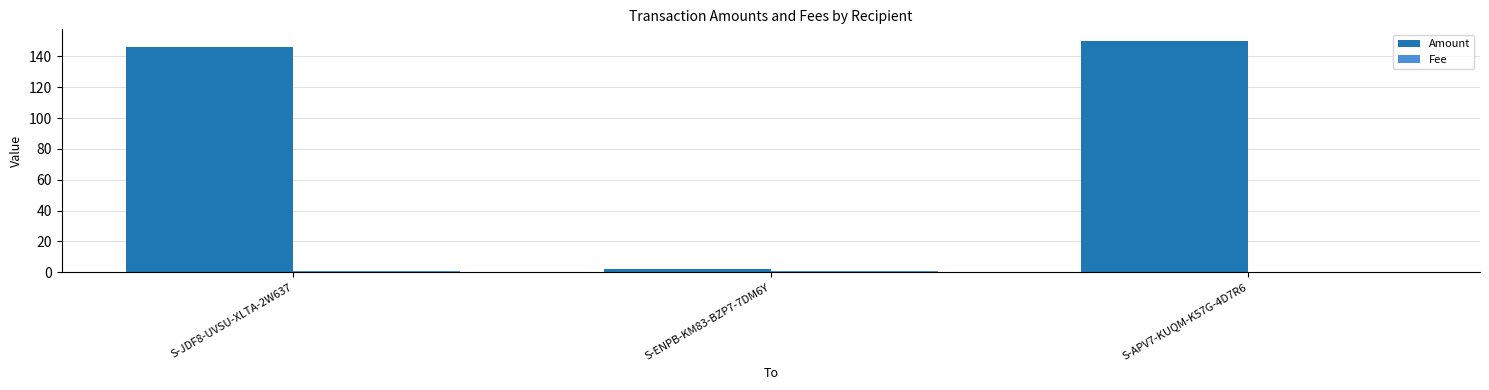

Read the Amount value at S-ENPB-KM83-BZP7-7DM6Y.

2.0